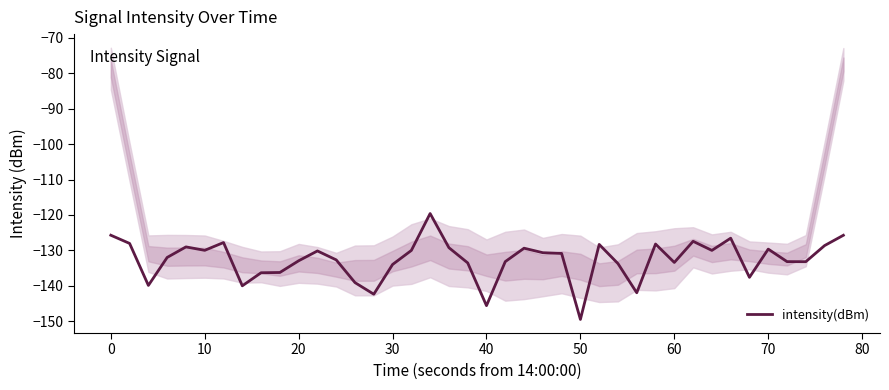

What is the difference between the maximum and minimum values?

29.9